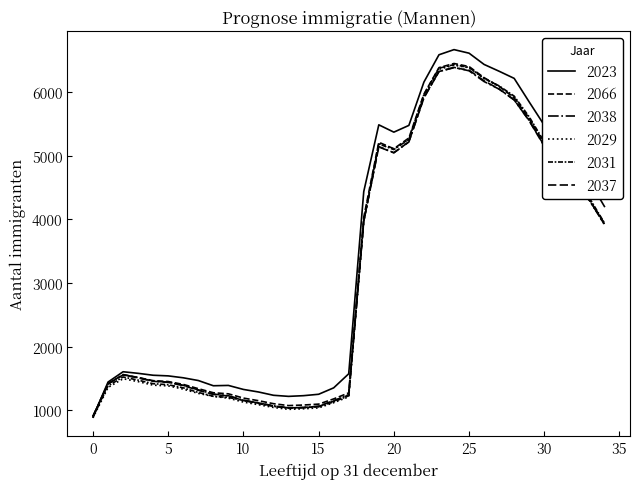

How many values in the 2023 series are below 1607?

17